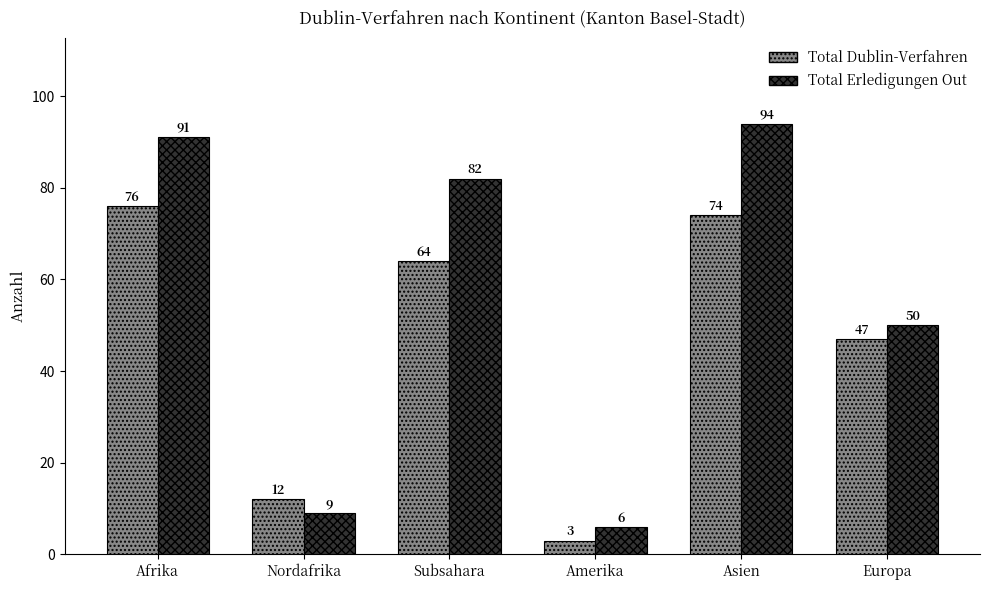

At how many categories does at least one series exceed 78?

3